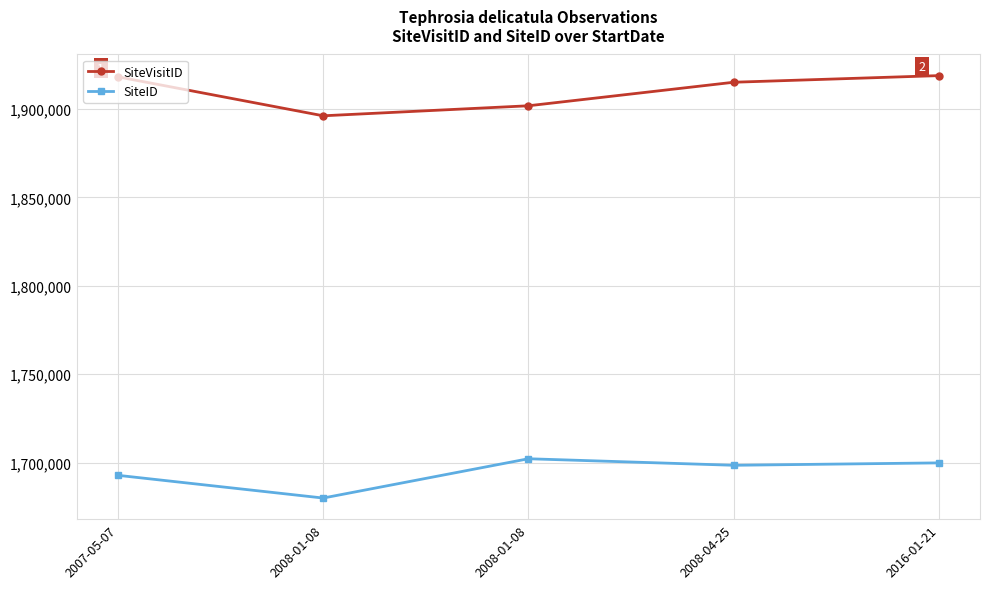

What is the difference between the highest and lowest values at 2008-01-08?

216135